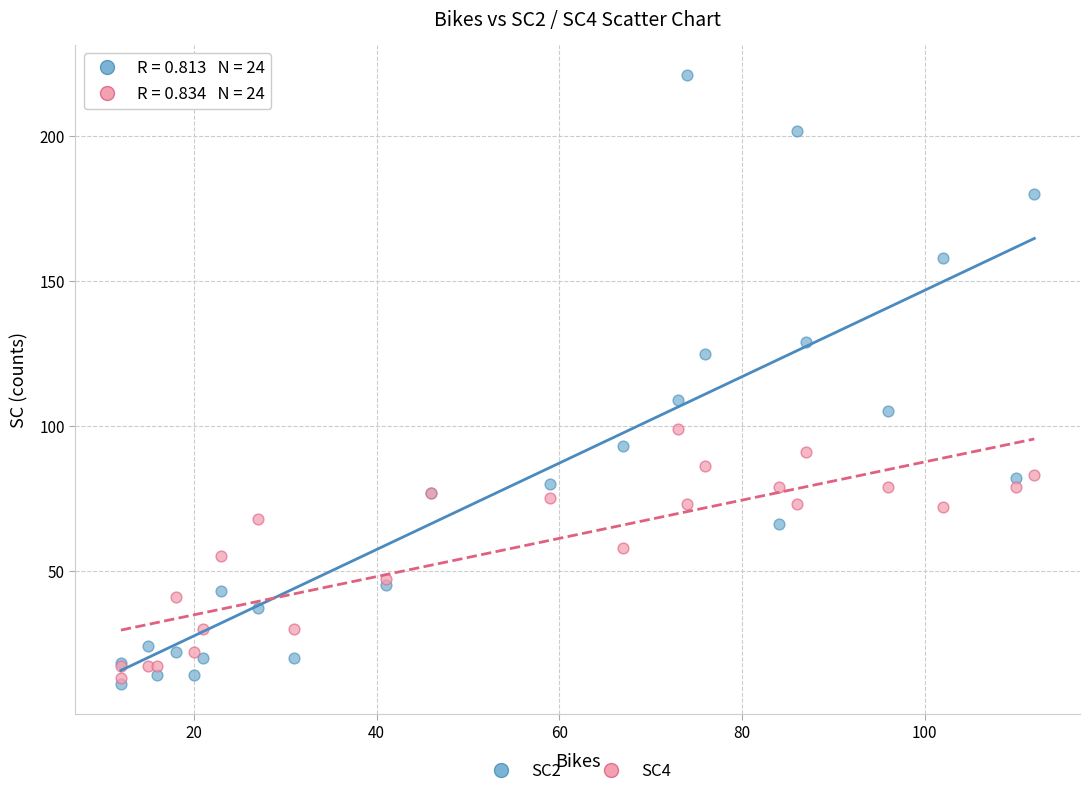

Which series reaches the maximum Y coordinate?

SC2